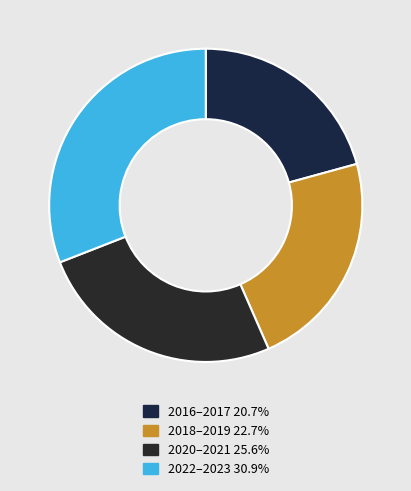

How many slices are in this pie chart?

4